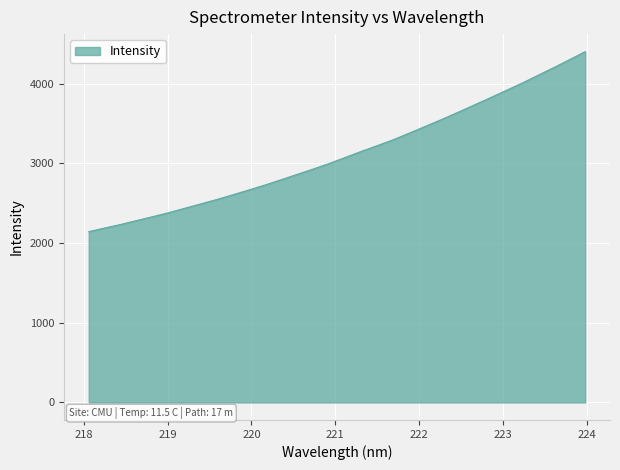

What is the greatest value displayed?

4401.3